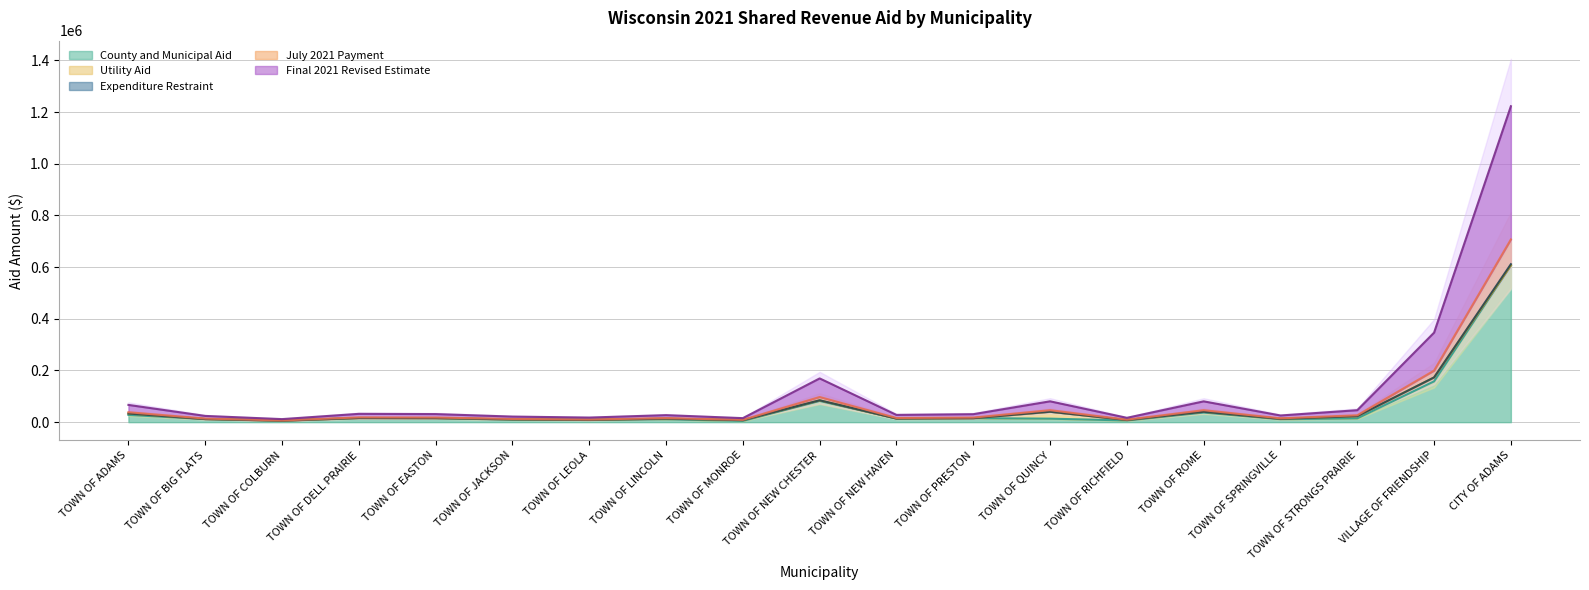

True or false: July 2021 Payment and Final 2021 Revised Estimate intersect in this chart.

False